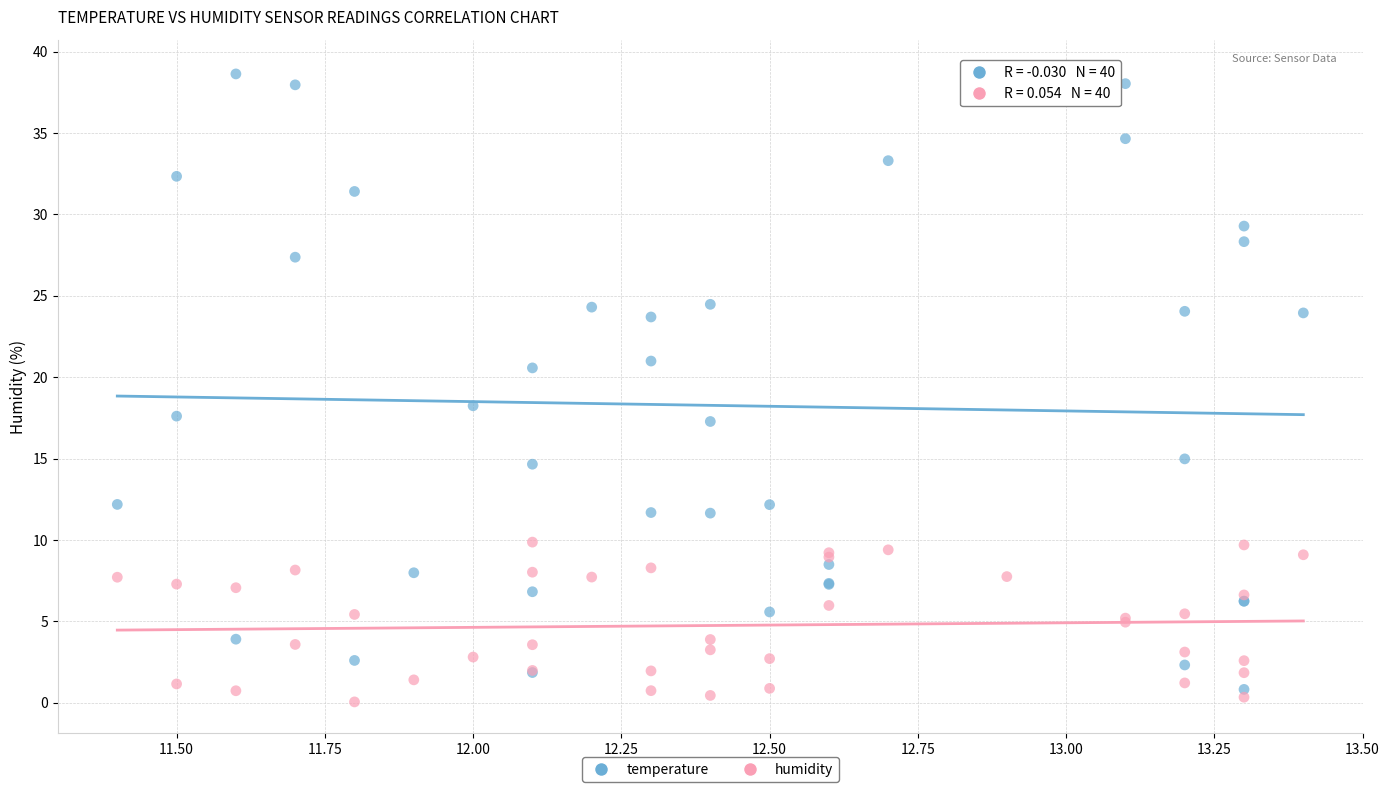

Across all series, what Y value is closest to 19?

18.2